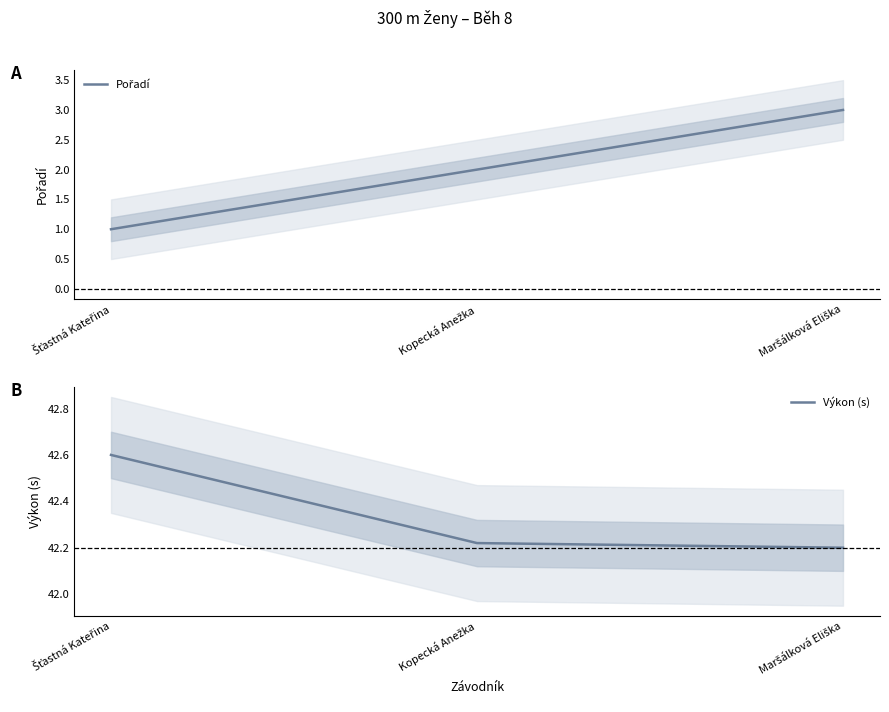

What position from the right is Kopecká Anežka?

2